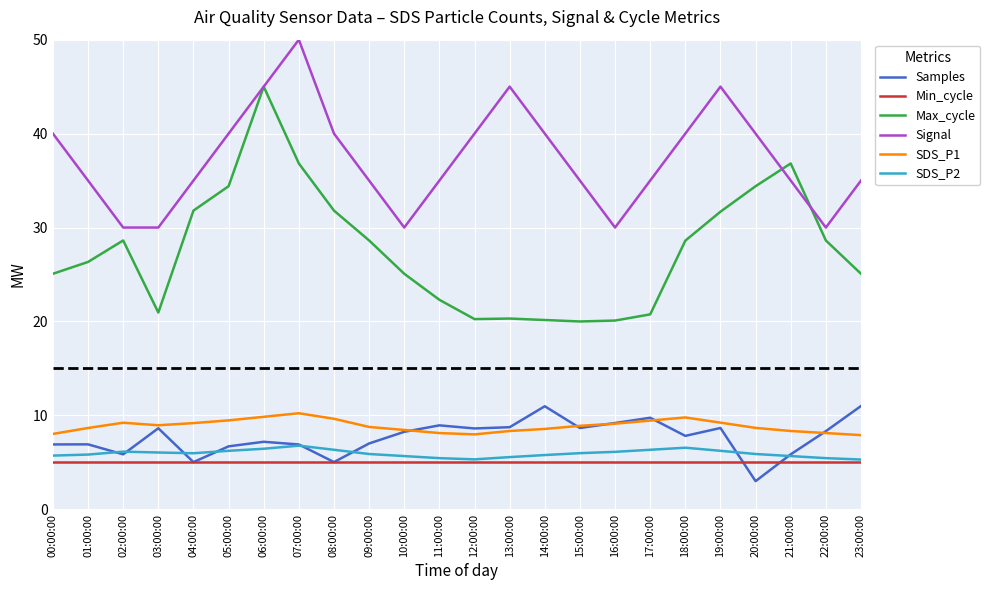

What position from the left is 18:00:00?

19